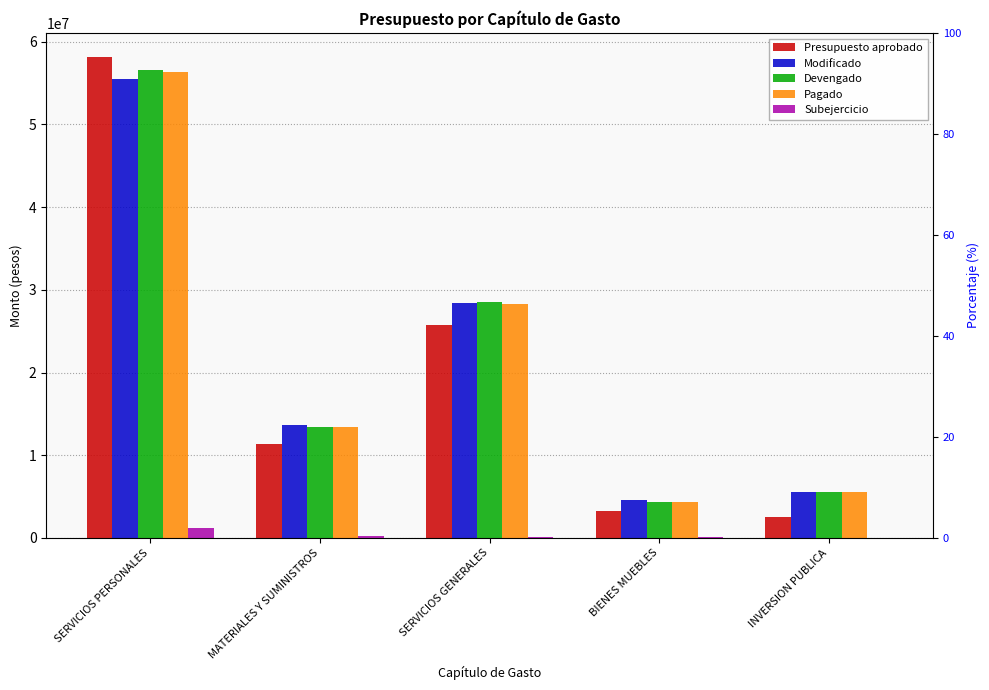

Reading left to right, transcribe all the data shown in this chart.

Presupuesto aprobado: SERVICIOS PERSONALES=58145742.8	MATERIALES Y SUMINISTROS=11333930.7	SERVICIOS GENERALES=25750225.5	BIENES MUEBLES=3195000.0	INVERSION PUBLICA=2539000.0
Modificado: SERVICIOS PERSONALES=55469185.5	MATERIALES Y SUMINISTROS=13632635.3	SERVICIOS GENERALES=28397722.1	BIENES MUEBLES=4537964.5	INVERSION PUBLICA=5539934.2
Devengado: SERVICIOS PERSONALES=56615413.4	MATERIALES Y SUMINISTROS=13427286.6	SERVICIOS GENERALES=28475487.6	BIENES MUEBLES=4385425.1	INVERSION PUBLICA=5525467.9
Pagado: SERVICIOS PERSONALES=56366688.9	MATERIALES Y SUMINISTROS=13417206.8	SERVICIOS GENERALES=28345811.6	BIENES MUEBLES=4385425.1	INVERSION PUBLICA=5539284.3
Subejercicio: SERVICIOS PERSONALES=1146227.9	MATERIALES Y SUMINISTROS=205348.7	SERVICIOS GENERALES=77765.5	BIENES MUEBLES=152539.4	INVERSION PUBLICA=14466.2